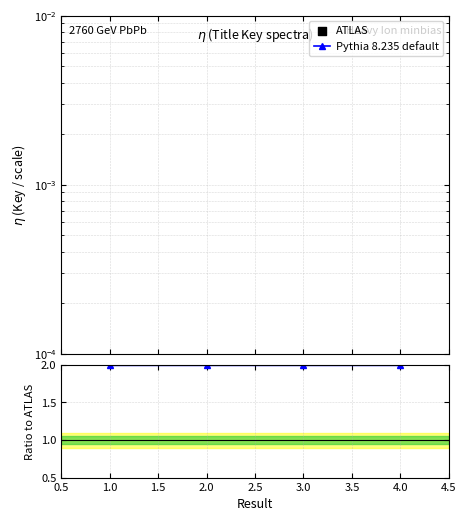

Which series contains the lowest Y value?

ATLAS